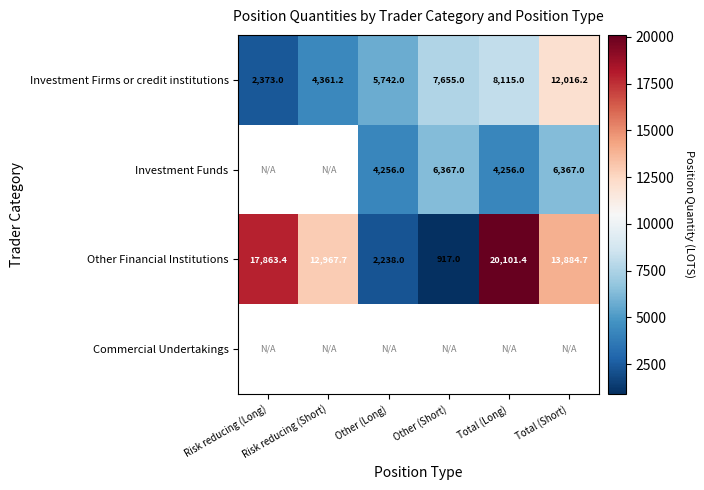

True or false: Investment Firms or credit institutions has a value of 8115.0 at Total (Long).

True